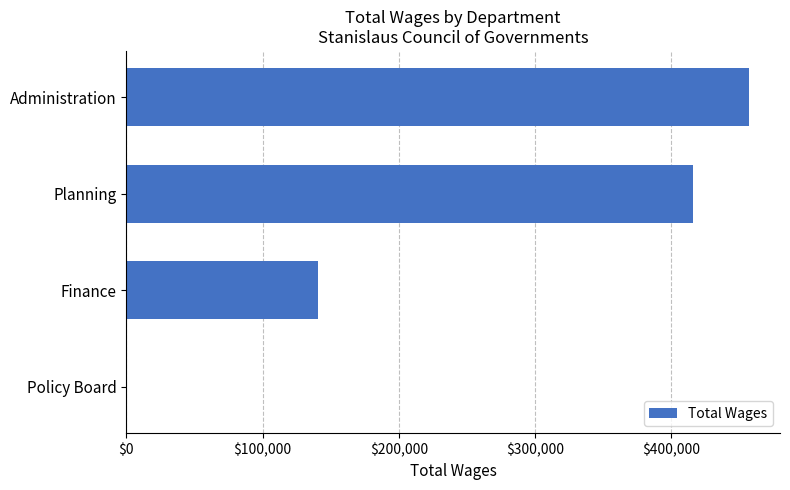

What is the change in value from Finance to Planning?

+275728